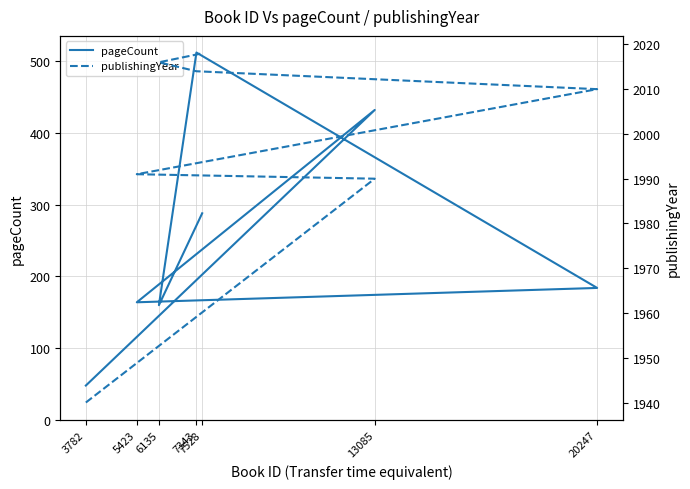

At which category is the sum across all series the highest?

7343